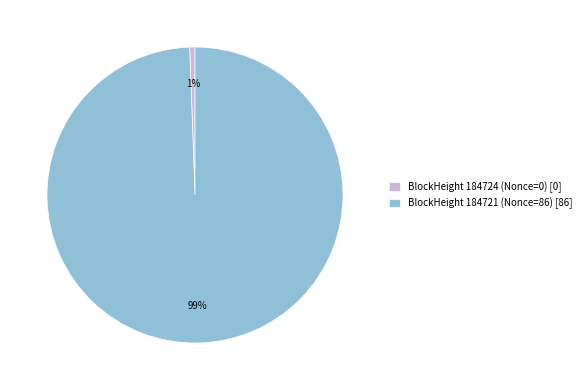

Count the number of slices in the pie.

2